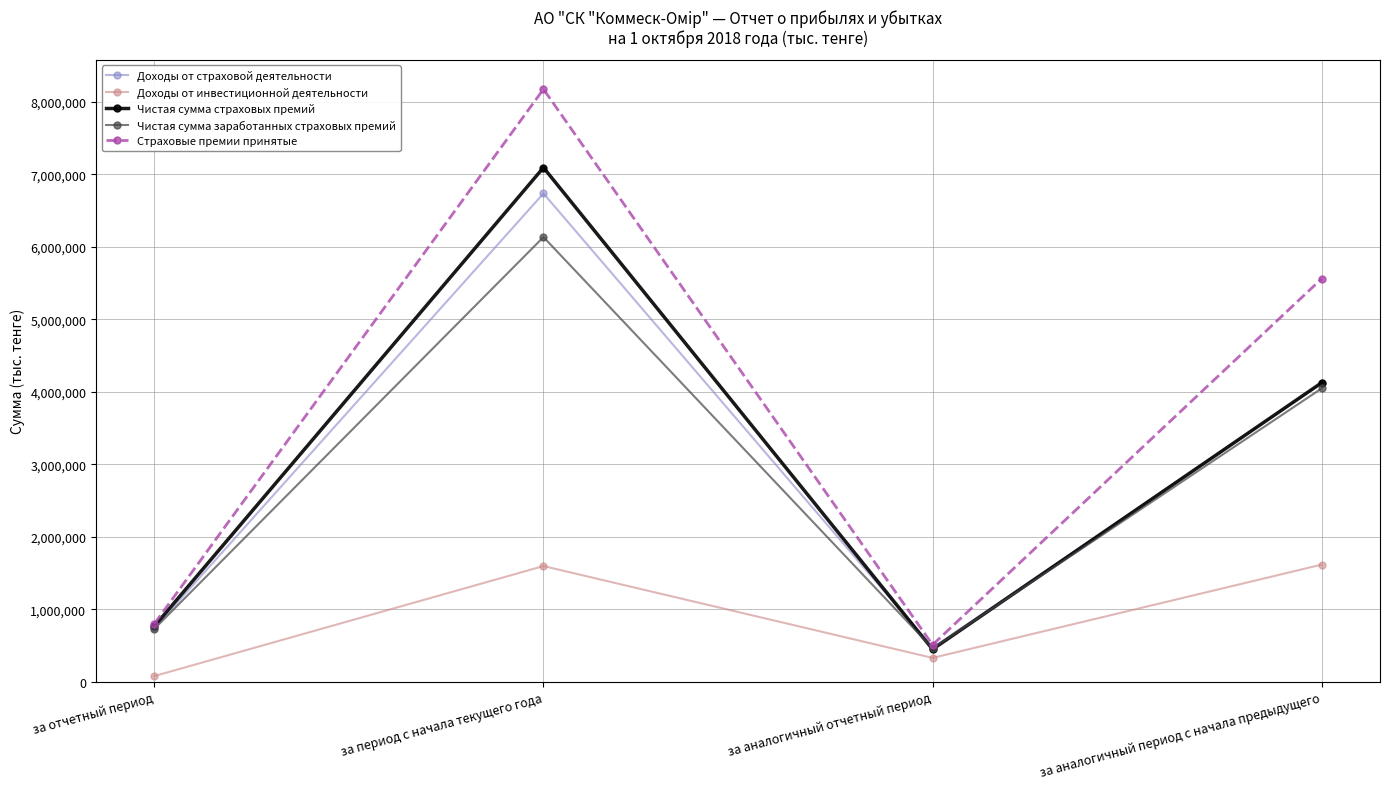

At how many categories does at least one series exceed 8075519?

1